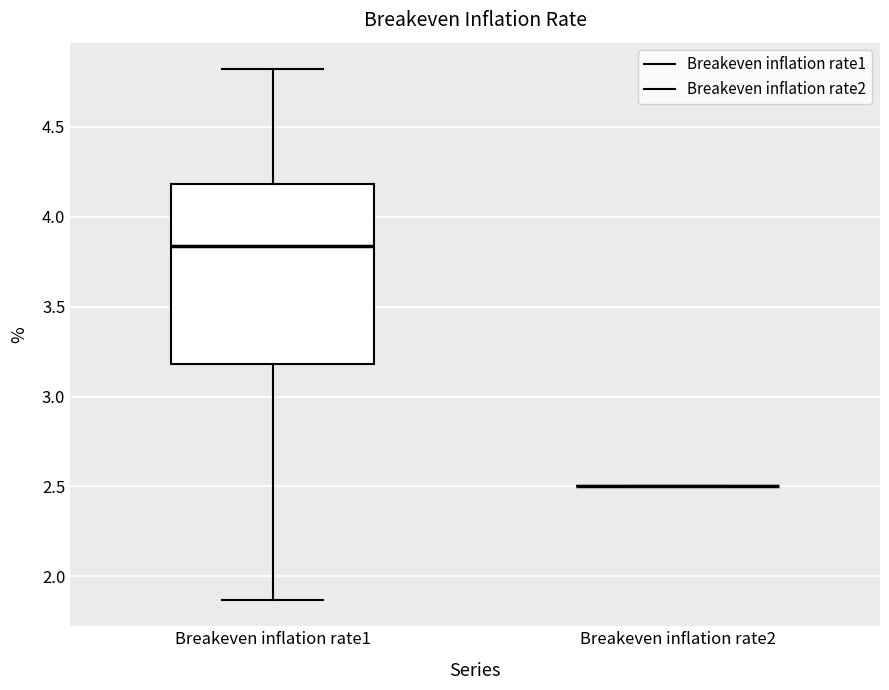

Reading left to right, transcribe this box plot: for each box, give where its median line is, the range the box spans, and where its two whiskers end, as read against the y-axis. The values are not printed on the chart, so give them approximately, as read against the axis.

Breakeven inflation rate1: median 3.85, box 3.20 to 4.20, whiskers 1.85 to 4.80
Breakeven inflation rate2: box collapsed to a line at 2.50, whiskers 2.50 to 2.50